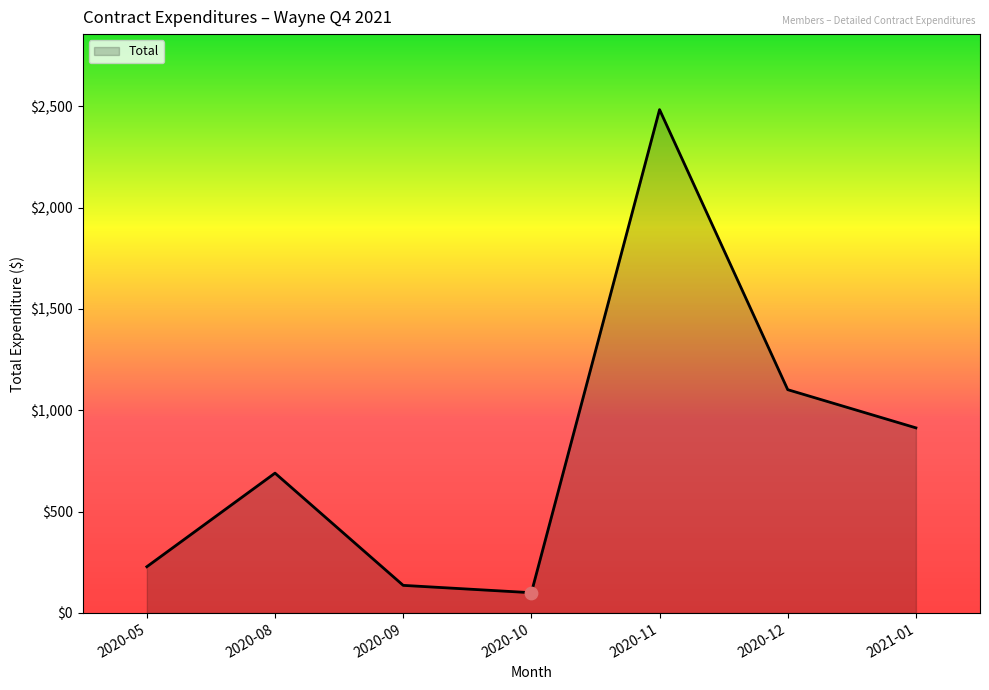

Between 2020-10 and 2020-05, which is larger?

2020-05